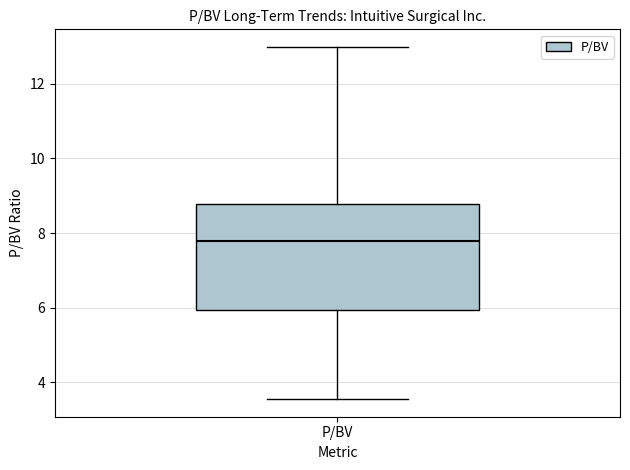

Transcribe this box plot: give where the median line is, the range the box spans, and where the two whiskers end, as read against the y-axis. The values are not printed on the chart, so give them approximately, as read against the axis.

median 7.8, box 6.0 to 8.8, whiskers 3.6 to 13.0